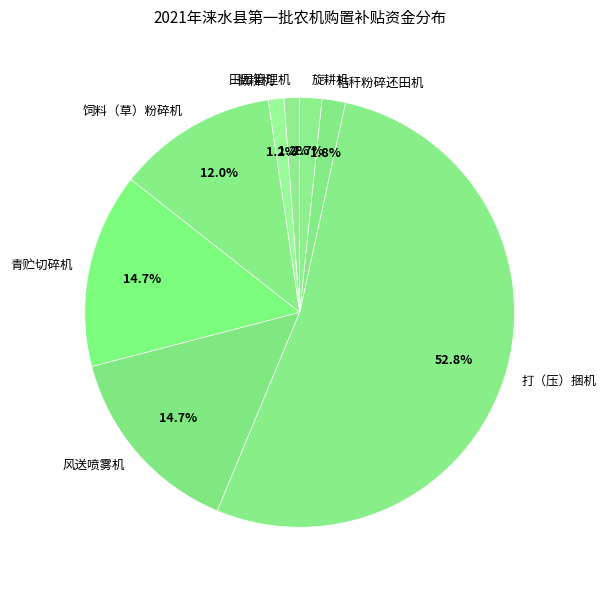

How many segments does this pie chart have?

8